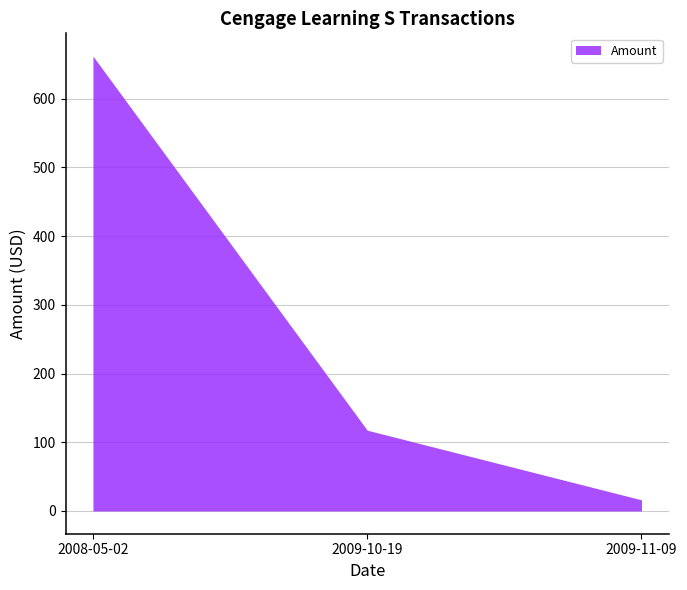

At which category does the chart reach its minimum across all series?

2009-11-09